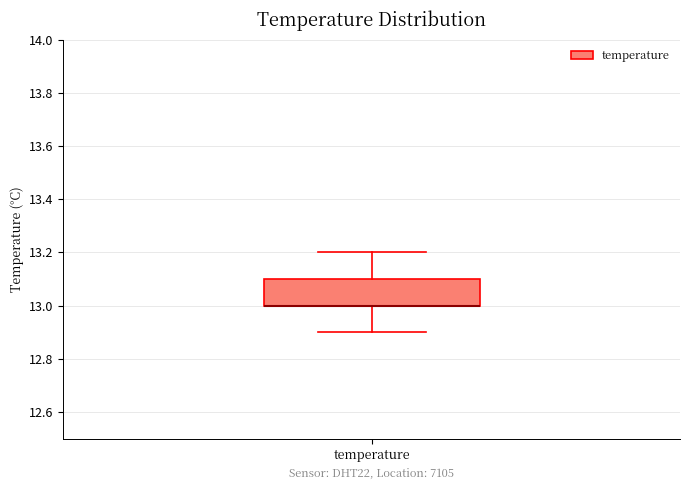

Read this box plot against the y-axis: the position of the median line, the range covered by the box, and the ends of both whiskers. The values are not printed on the chart, so give them approximately, as read against the axis.

median 13.0 (drawn on the box's lower edge), box 13.0 to 13.1, whiskers 12.9 to 13.2